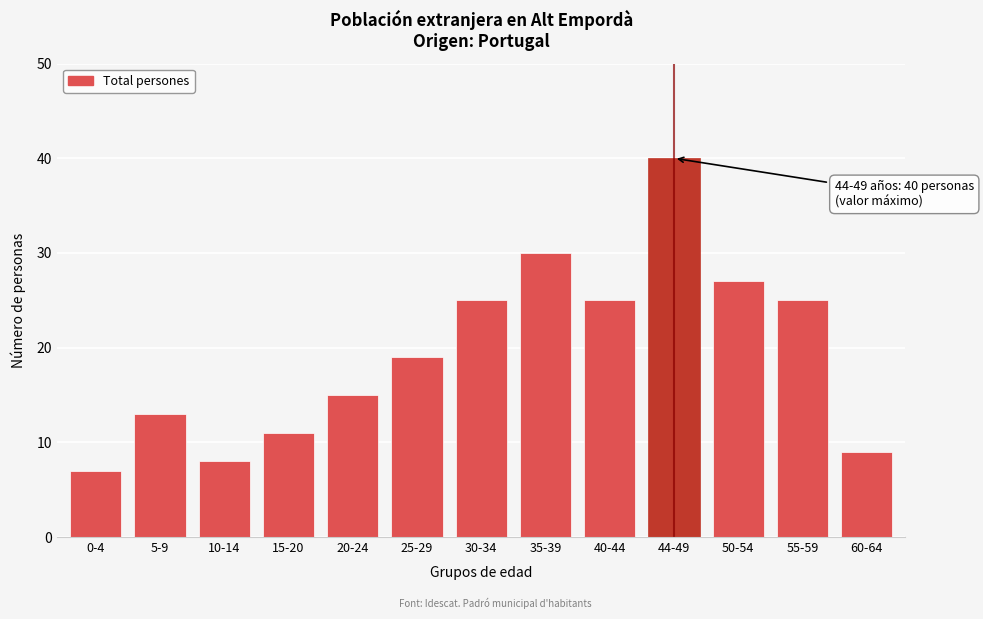

Reading left to right, what are all the values shown in this chart?

0-4=7	5-9=13	10-14=8	15-20=11	20-24=15	25-29=19	30-34=25	35-39=30	40-44=25	44-49=40	50-54=27	55-59=25	60-64=9